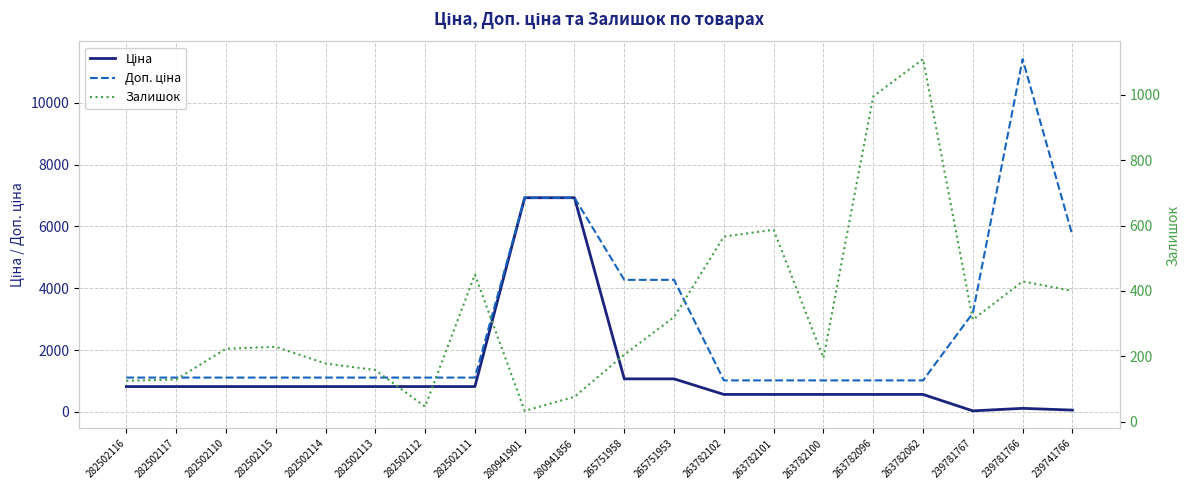

In Доп. ціна, how many points are higher than both neighbors (excluding endpoints)?

1